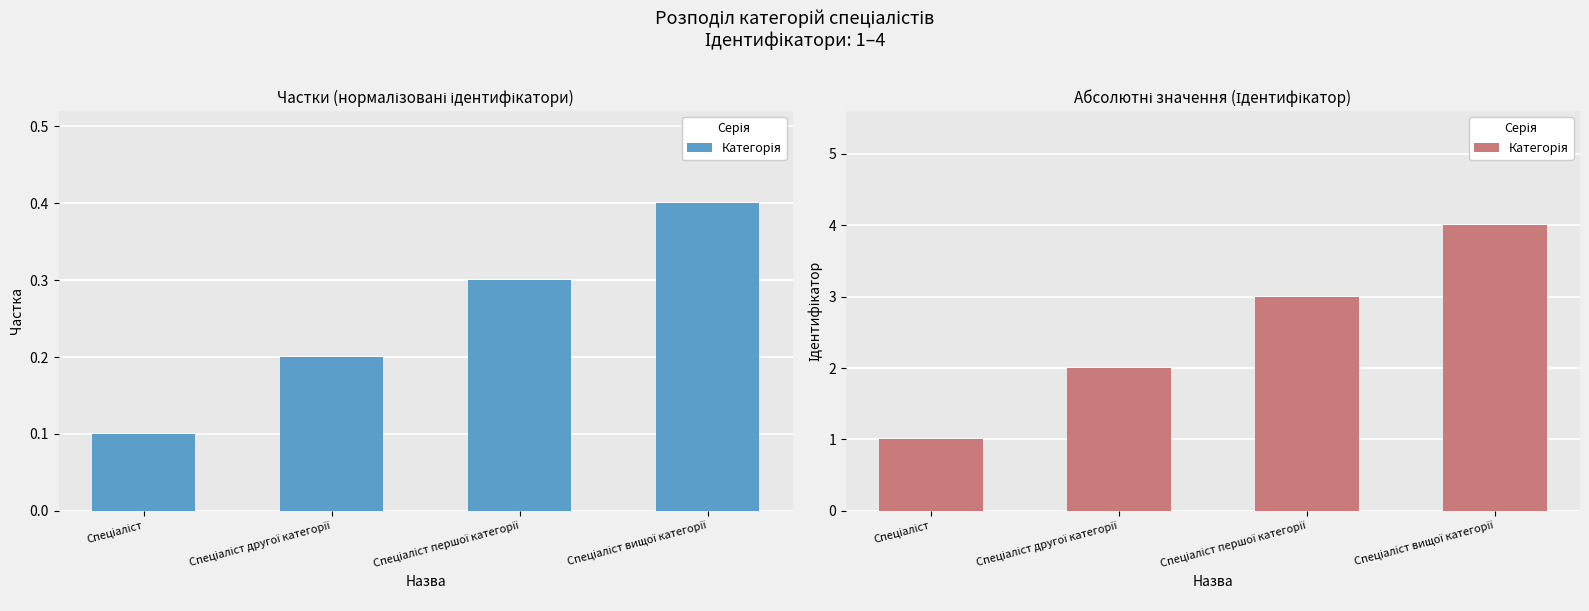

At which label does the data first exceed 3?

Спеціаліст вищої категорії